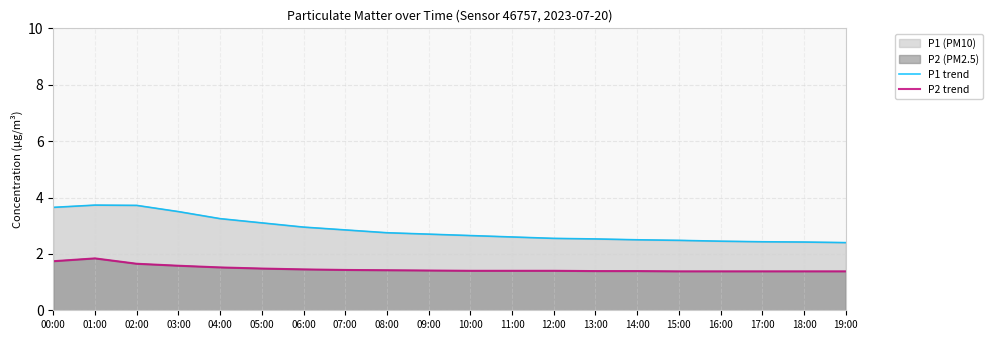

Which series has the largest total across all categories?

P1 trend